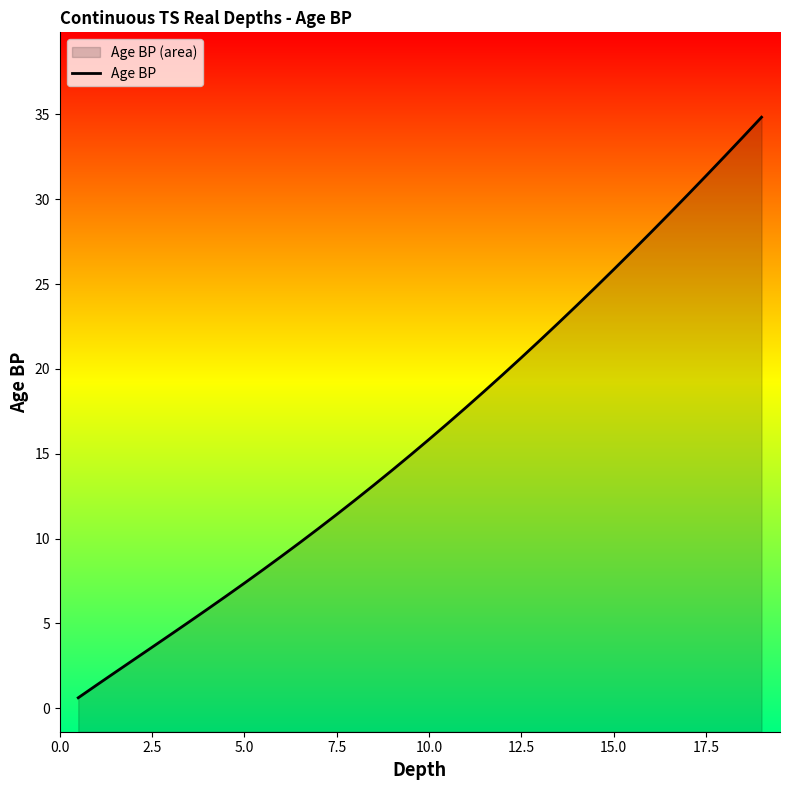

Reading left to right, list all the values displayed in this chart.

0.6	1.4	2.1	2.9	3.6	4.3	5.1	5.8	6.6	7.4	8.2	9.0	9.8	10.6	11.4	12.3	13.1	14.0	14.9	15.9	16.8	17.7	18.7	19.7	20.7	21.7	22.7	23.7	24.8	25.9	26.9	28.0	29.1	30.3	31.4	32.5	33.7	34.8